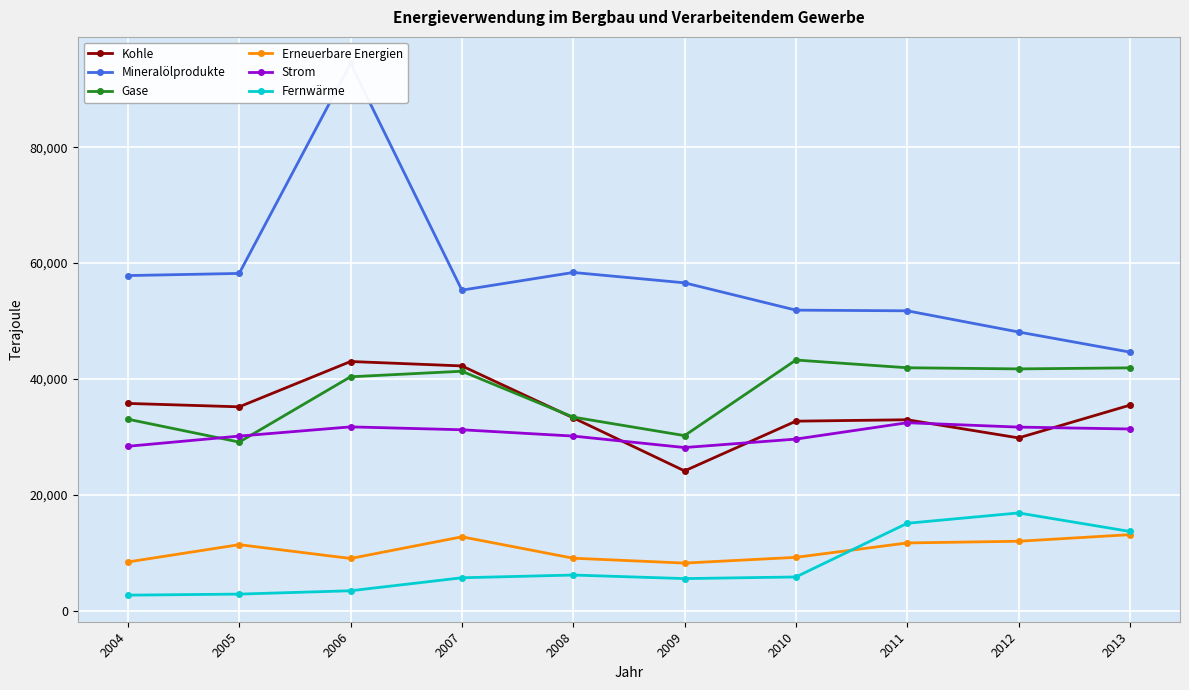

What is the value of the Erneuerbare Energien point at the 10th from the left?

13136